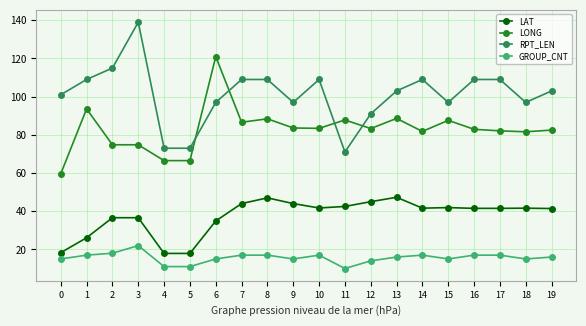

At which category does RPT_LEN reach its first local peak?

3